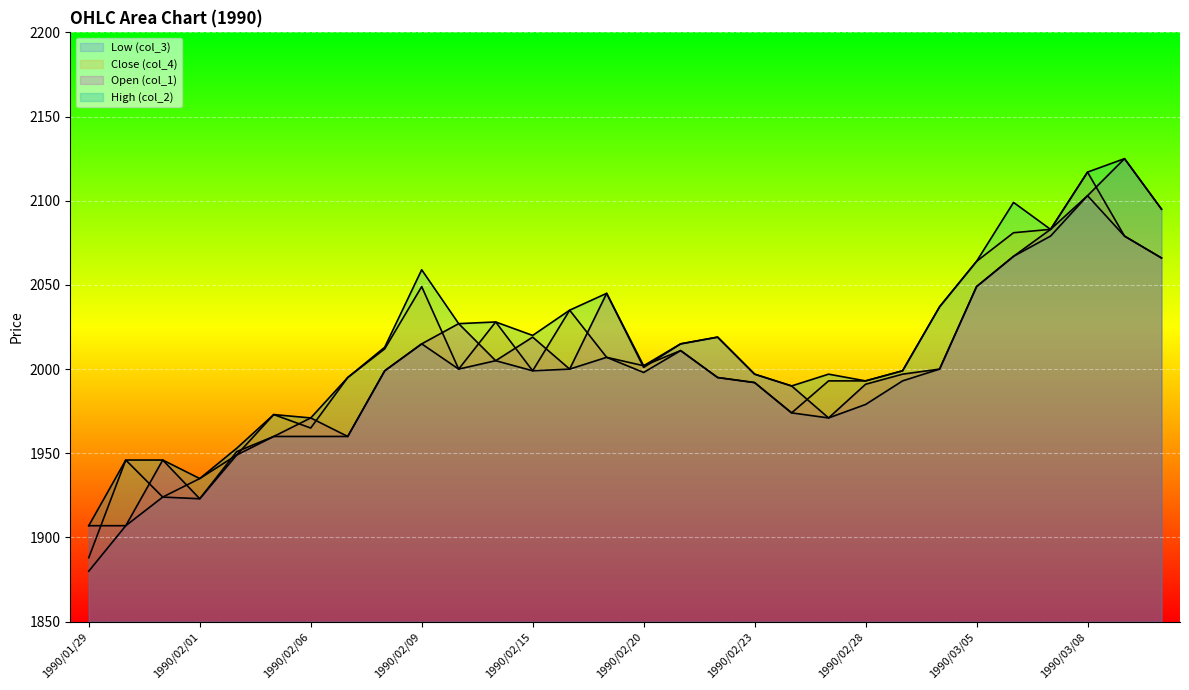

What is the total value across all series at 1990/02/15?

8037